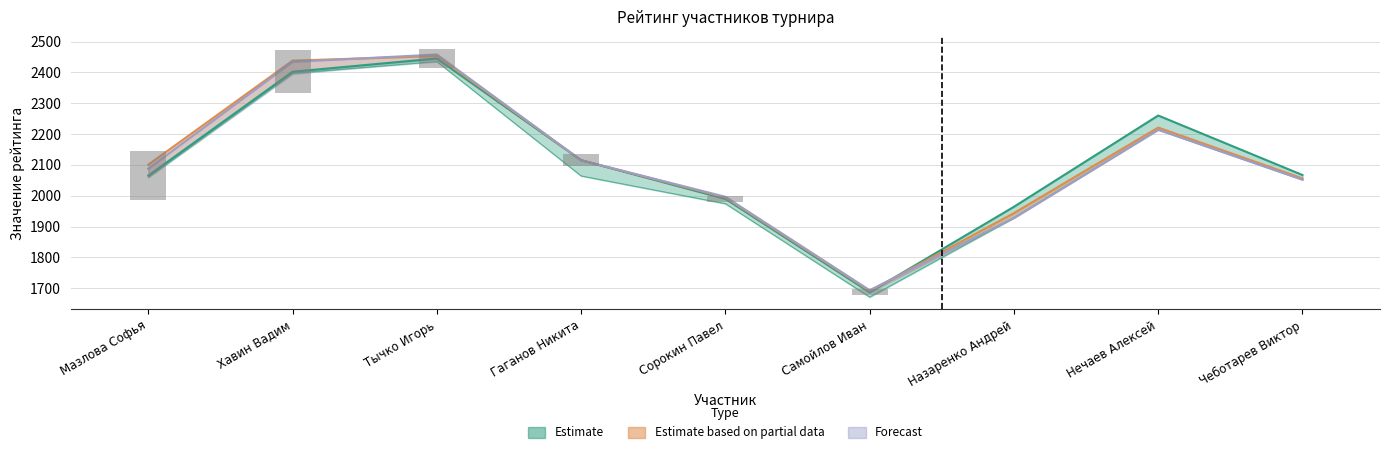

Which category has the lowest value in the Р-г до series?

Самойлов Иван